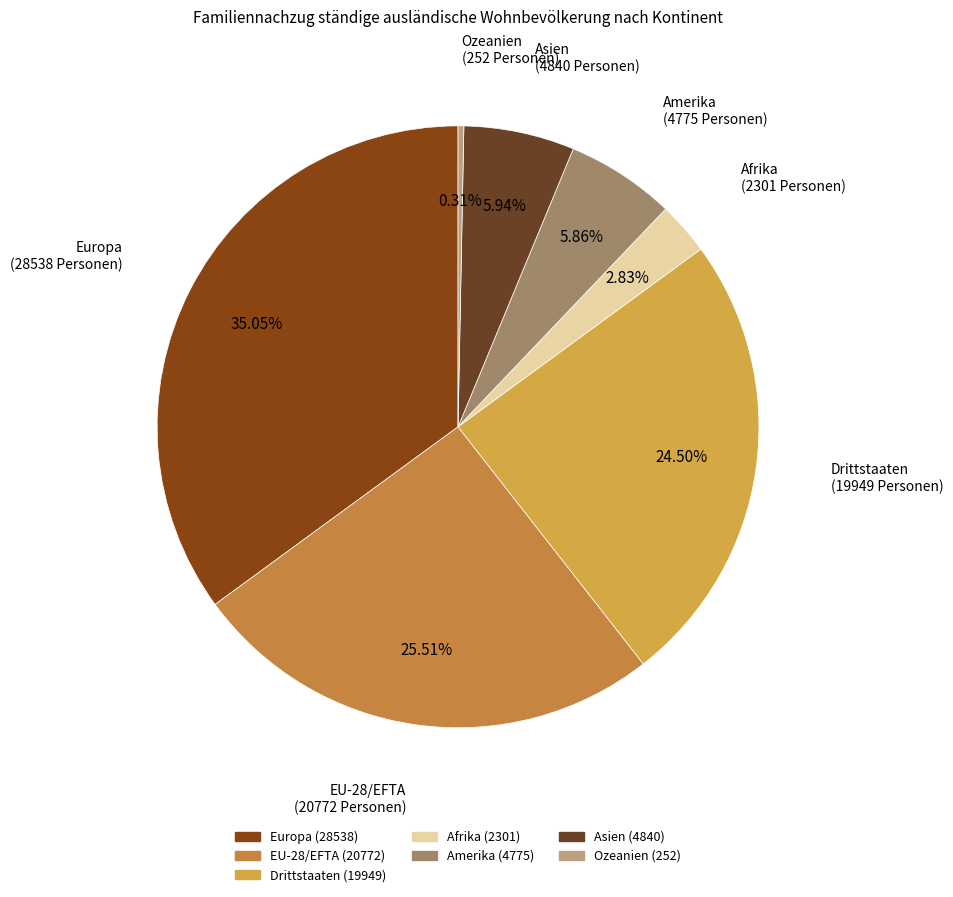

To the nearest percent, what is the combined percentage of Asien and Europa?

41%